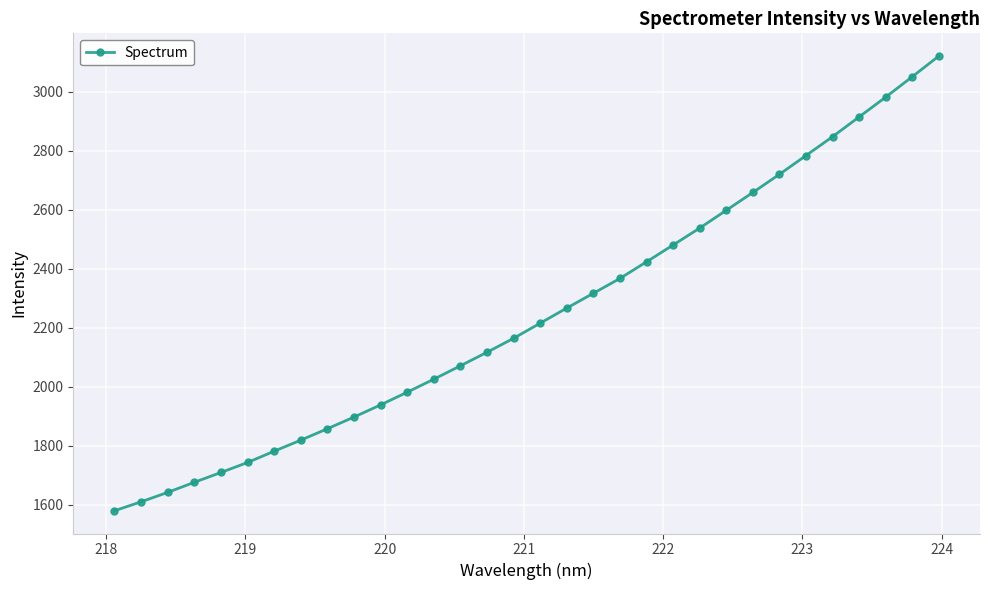

Count the number of categories in the chart.

32